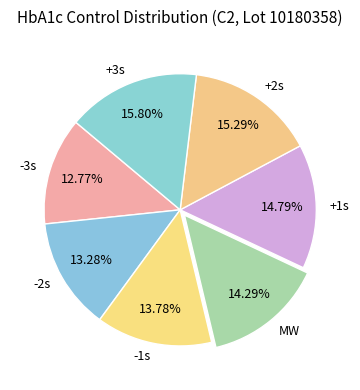

What is the total percentage of -1s and -2s?

27.1%